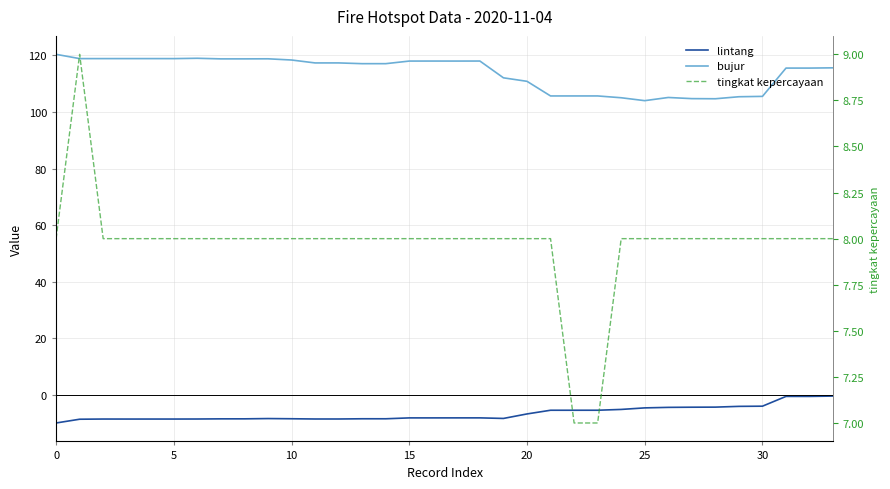

Between 33 and 29, which is larger?

33